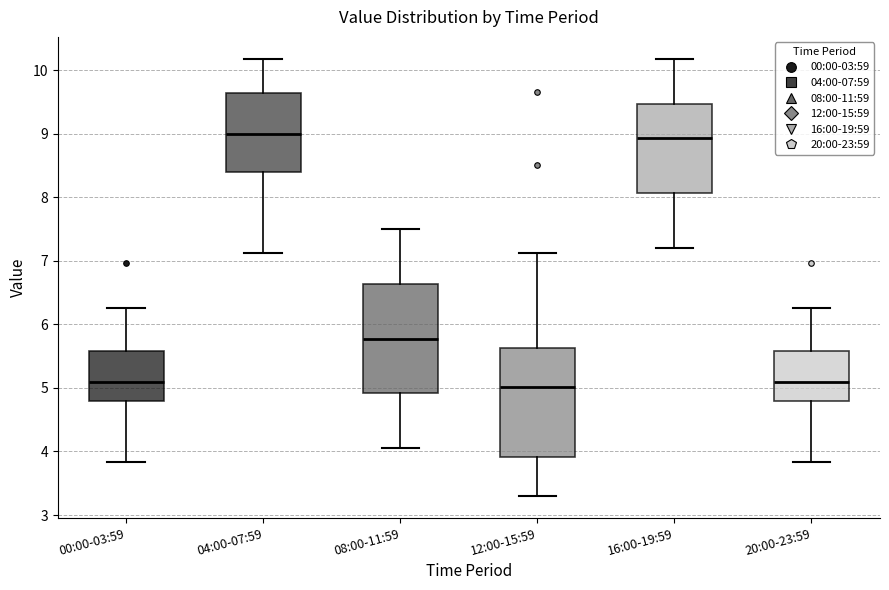

Reading left to right, read every box against the y-axis: the position of its median line, the range the box covers, and the ends of its whiskers. The values are not printed on the chart, so give them approximately, as read against the axis.

00:00-03:59: median 5.1, box 4.8 to 5.6, whiskers 3.8 to 6.3
04:00-07:59: median 9.0, box 8.4 to 9.6, whiskers 7.1 to 10.2
08:00-11:59: median 5.8, box 4.9 to 6.6, whiskers 4.1 to 7.5
12:00-15:59: median 5.0, box 3.9 to 5.6, whiskers 3.3 to 7.1
16:00-19:59: median 8.9, box 8.1 to 9.5, whiskers 7.2 to 10.2
20:00-23:59: median 5.1, box 4.8 to 5.6, whiskers 3.8 to 6.3